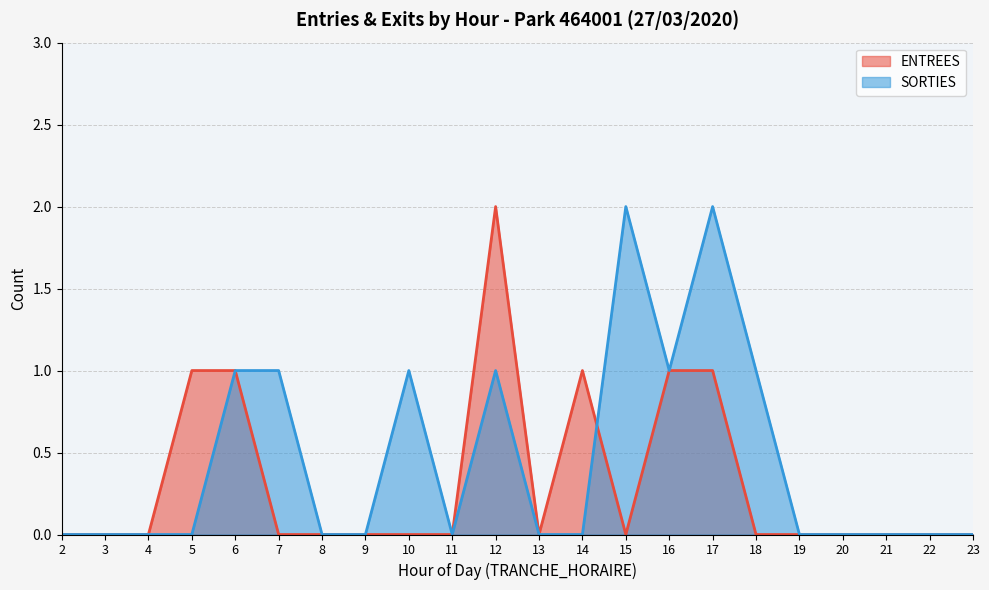

Which series has the largest range (max minus min)?

ENTREES